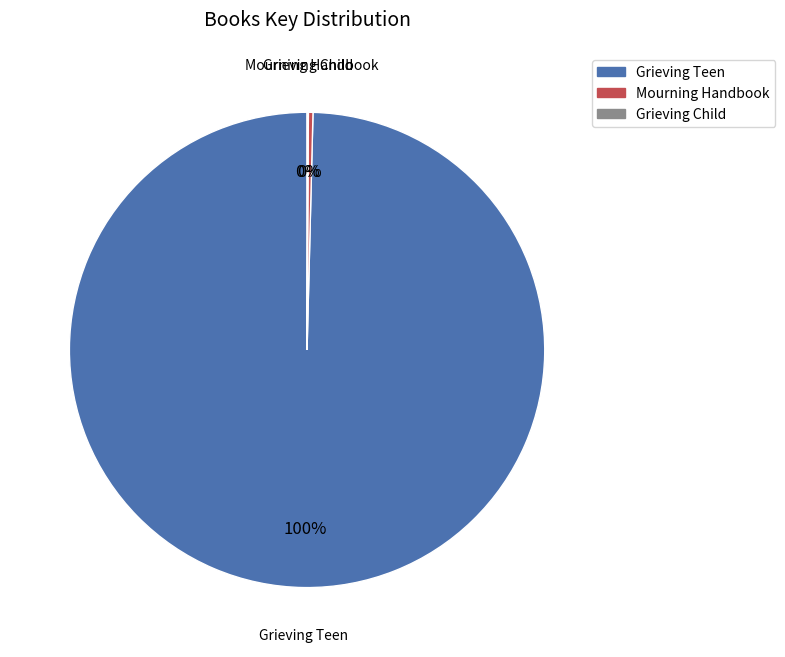

Combined, do Mourning Handbook and Grieving Teen account for over 50%?

Yes